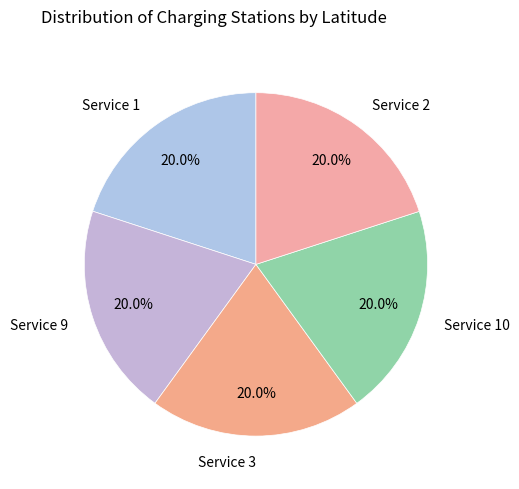

Is there any slice that represents more than half of the pie?

No